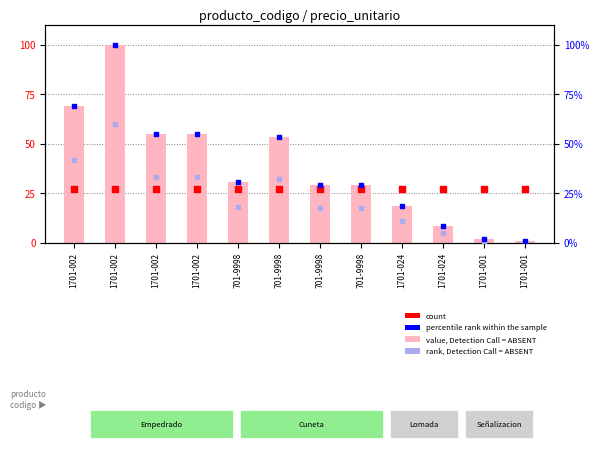

What are all the series names shown in the legend?

value, Detection Call = ABSENT, count, percentile rank within the sample, rank, Detection Call = ABSENT